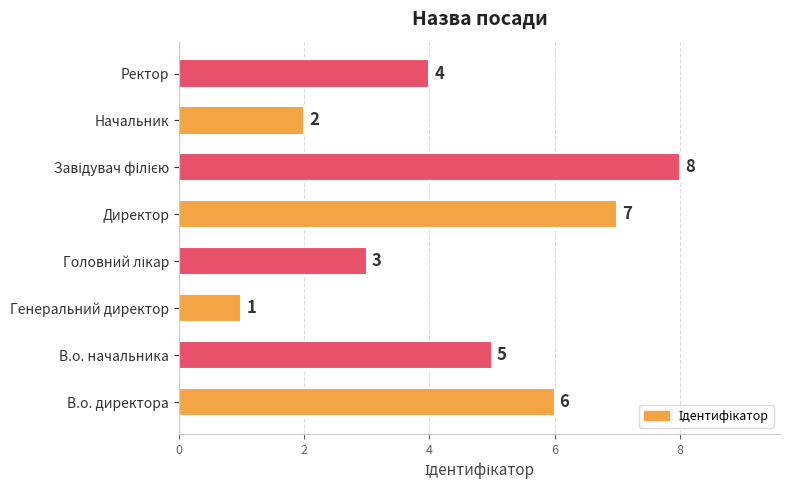

Between В.о. начальника and Ректор, which is larger?

В.о. начальника